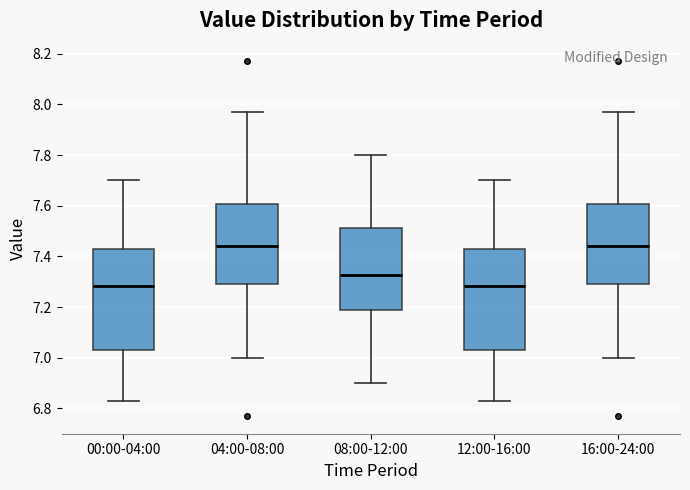

Where does the lower whisker of the box for 00:00-04:00 end on the y-axis? The values are not printed on the chart, so give them approximately, as read against the axis.

6.84